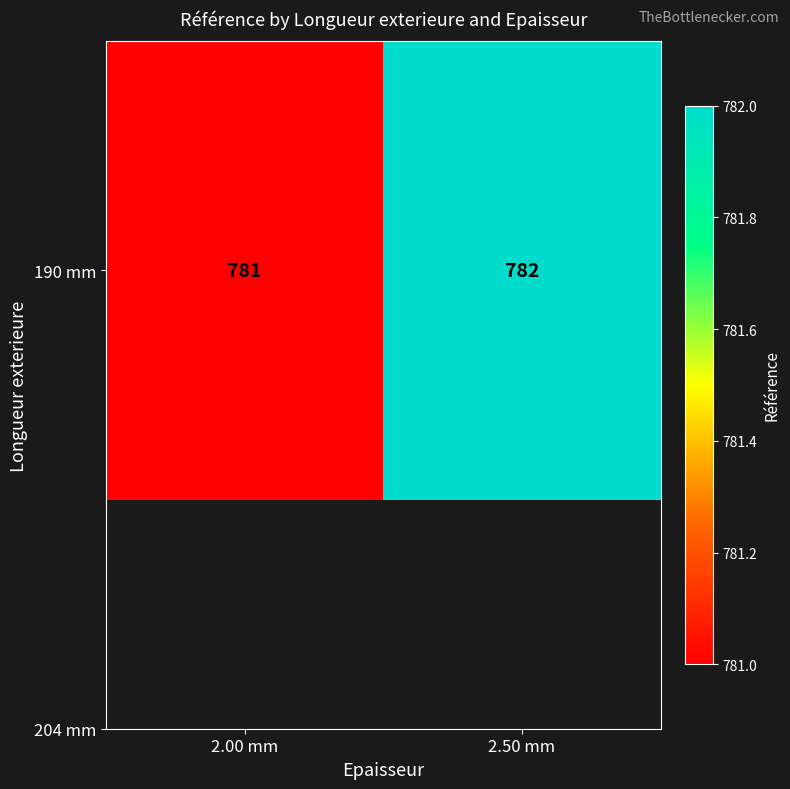

What value does the data have at 2.50 mm?

782